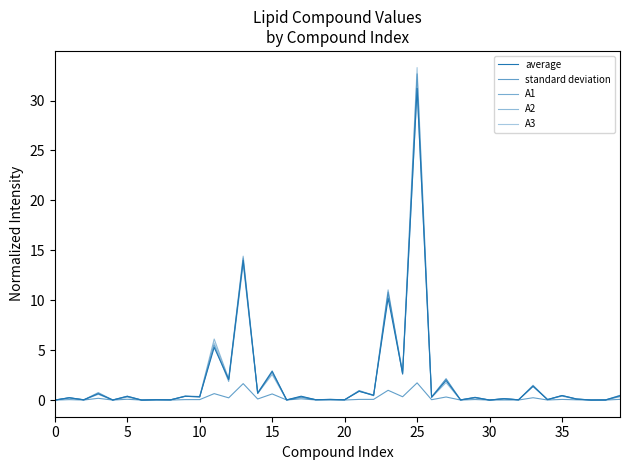

Is this an area chart (filled region under the line)?

No